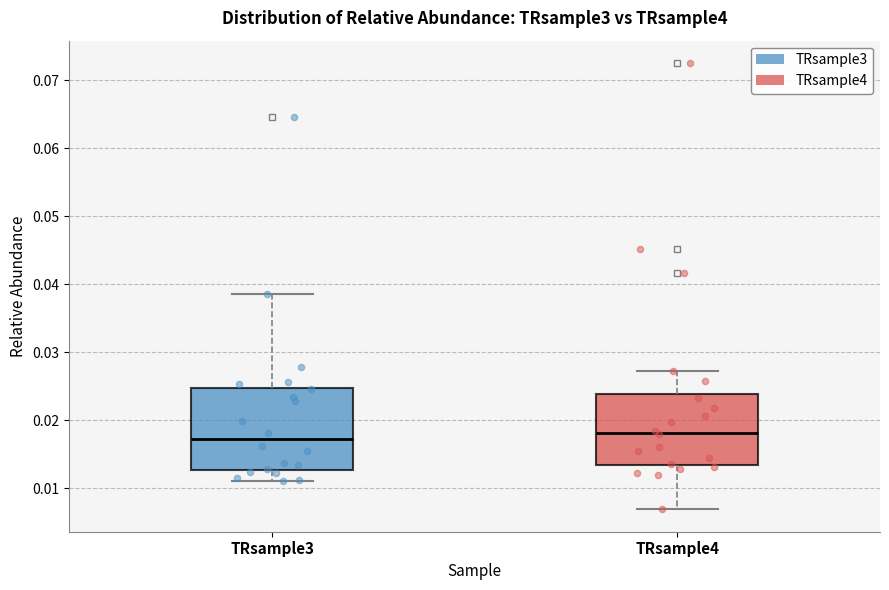

Reading left to right, transcribe this box plot: for each box, give where its median line is, the range the box spans, and where its two whiskers end, as read against the y-axis. The values are not printed on the chart, so give them approximately, as read against the axis.

TRsample3: median 0.017, box 0.013 to 0.025, whiskers 0.011 to 0.039
TRsample4: median 0.018, box 0.013 to 0.024, whiskers 0.007 to 0.027